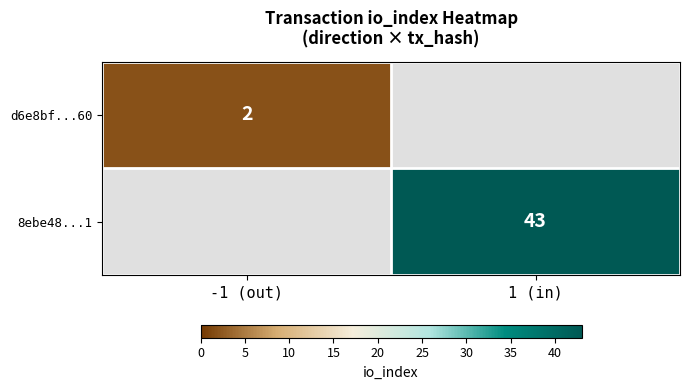

At which category does the chart reach its minimum across all series?

-1 (out)